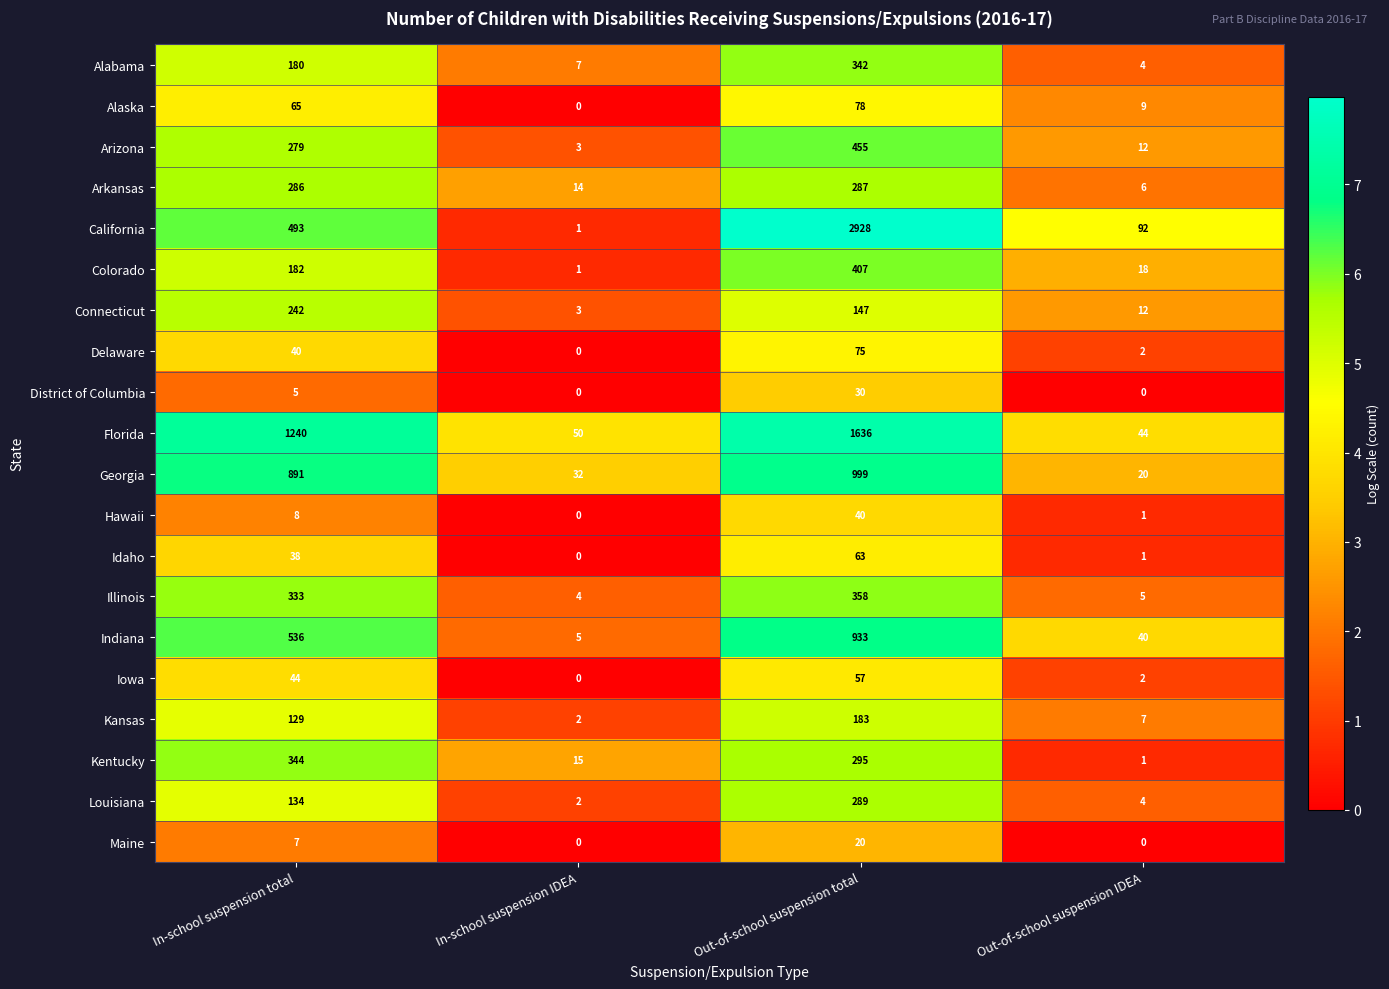

At which category is the sum across all series the highest?

Out-of-school suspension total